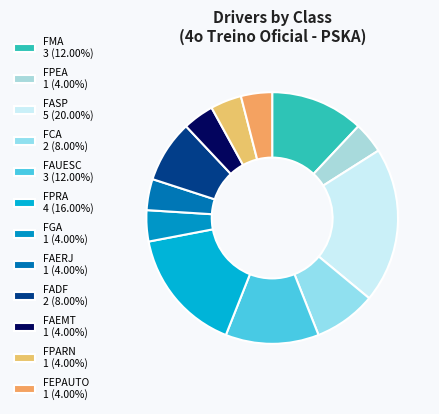

How many slices are in this pie chart?

12